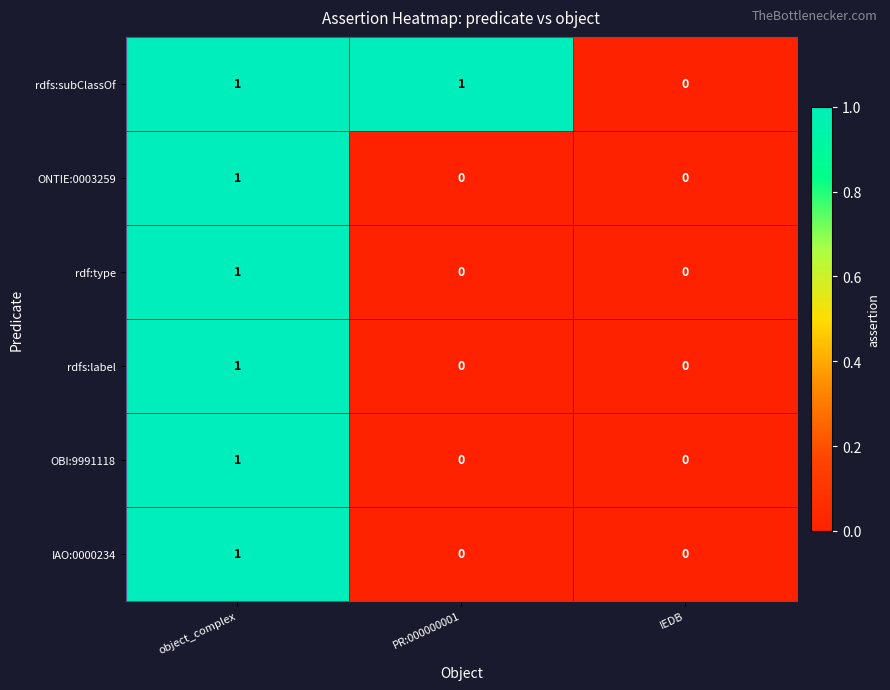

The ONTIE:0003259 series shows -1 at PR:000000001. True or false?

False